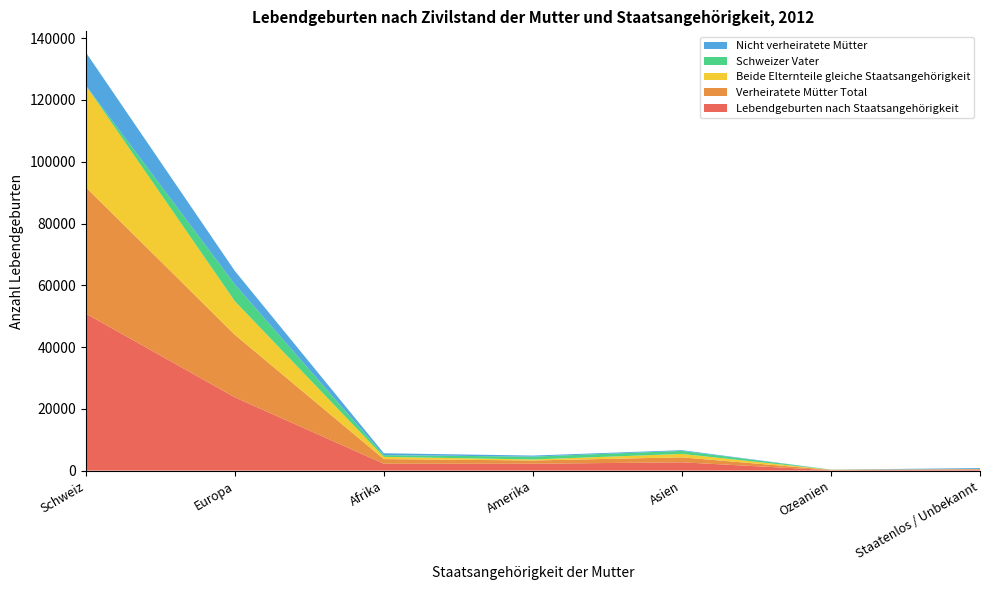

Reading left to right, extract all data points from this chart.

Lebendgeburten nach Staatsangehörigkeit: Schweiz=50829	Europa=23725	Afrika=2219	Amerika=2216	Asien=2684	Ozeanien=126	Staatenlos / Unbekannt=365
Verheiratete Mütter Total: Schweiz=40928	Europa=20271	Afrika=1501	Amerika=1062	Asien=1608	Ozeanien=110	Staatenlos / Unbekannt=107
Beide Elternteile gleiche Staatsangehörigkeit: Schweiz=32956	Europa=10855	Afrika=723	Amerika=317	Asien=1107	Ozeanien=28	Staatenlos / Unbekannt=33
Schweizer Vater: Schweiz=0	Europa=5446	Afrika=567	Amerika=932	Asien=978	Ozeanien=29	Staatenlos / Unbekannt=20
Nicht verheiratete Mütter: Schweiz=10741	Europa=4352	Afrika=611	Amerika=337	Asien=230	Ozeanien=21	Staatenlos / Unbekannt=285